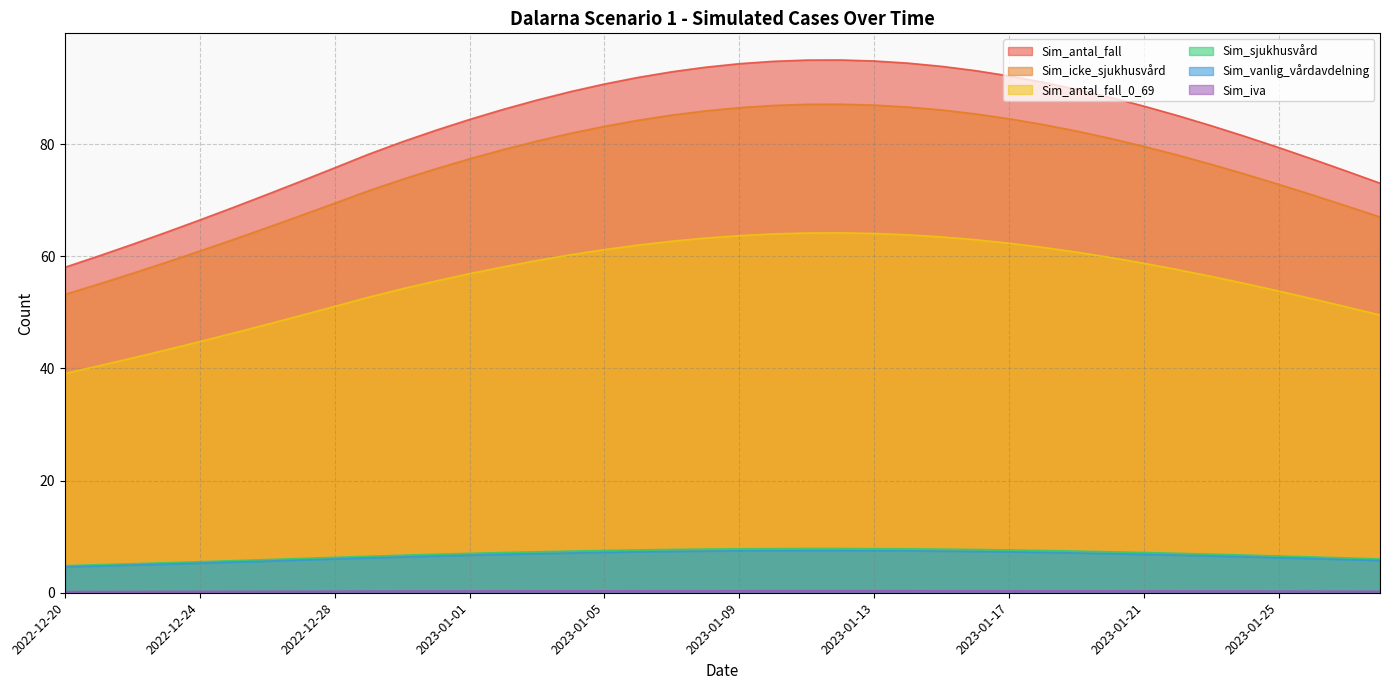

What is the difference between the highest and lowest values at 2022-12-21?

59.8